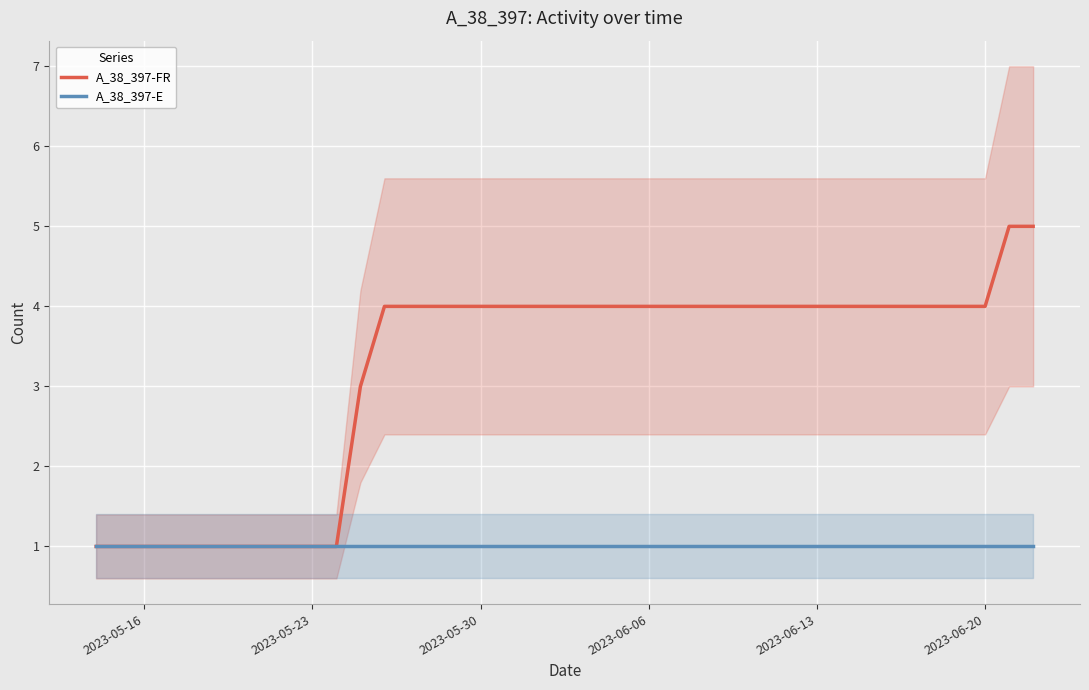

Is the value of A_38_397-FR at 2023-05-30 greater than the value of A_38_397-E at 2023-06-06?

Yes